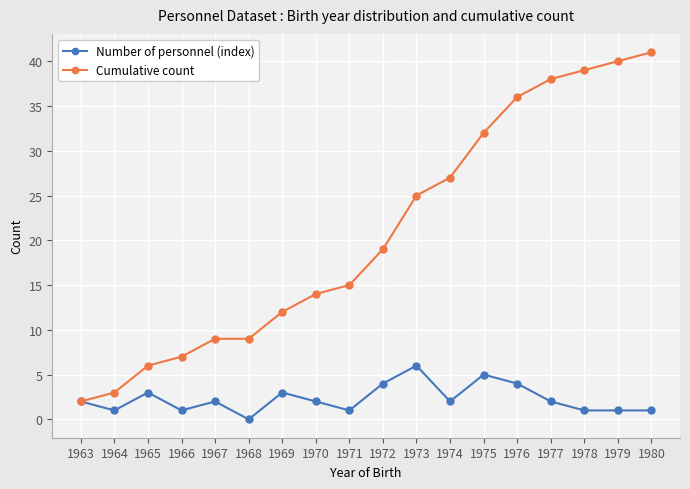

True or false: Number of personnel (index) has more than 1 points higher than both neighbors.

True